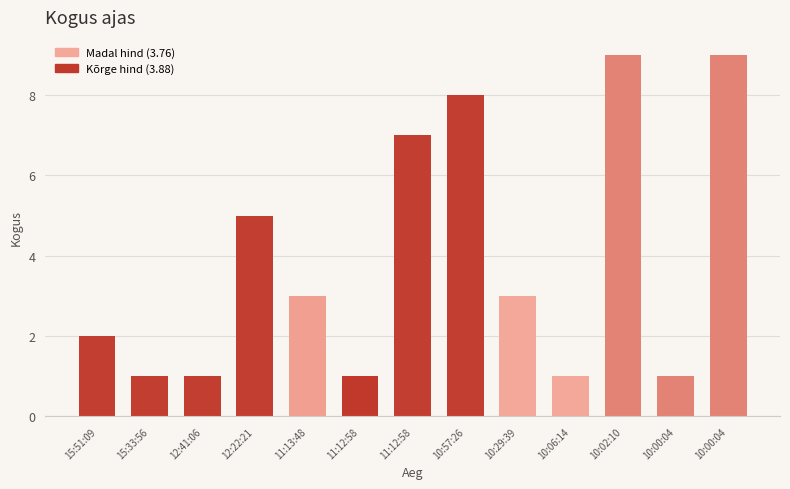

What is the difference between the maximum and minimum values?

8